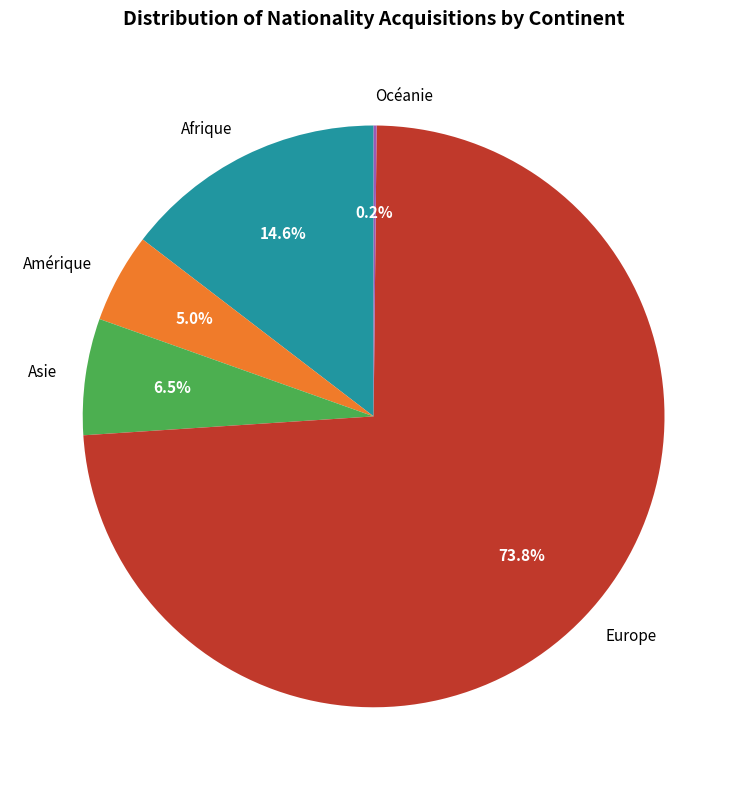

What is the largest slice in the pie chart?

Europe